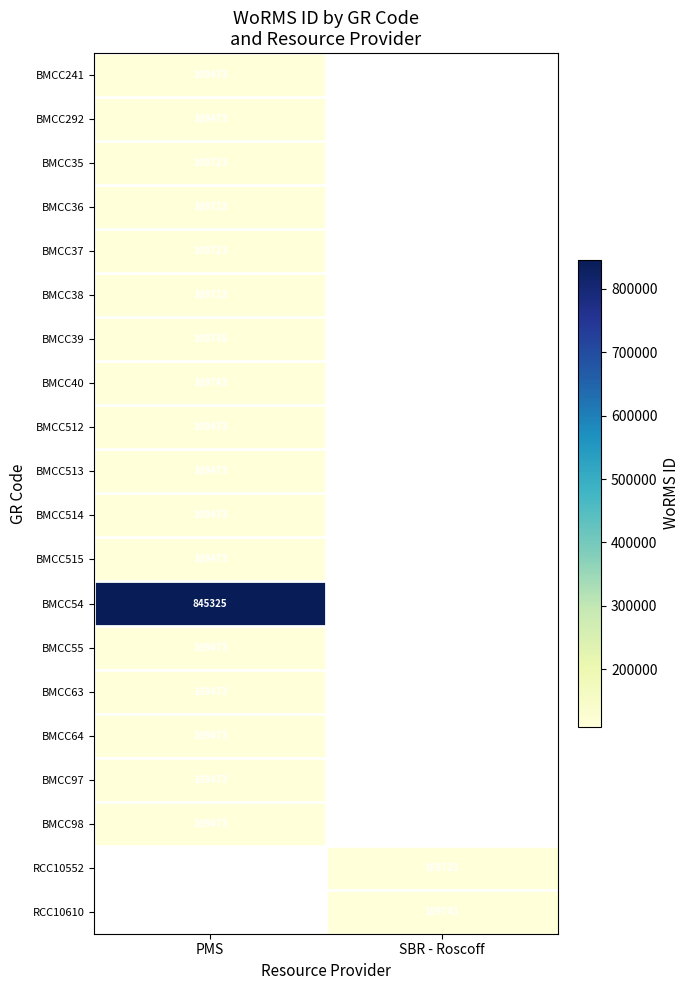

The value of BMCC514 at PMS is 109473. True or false?

True